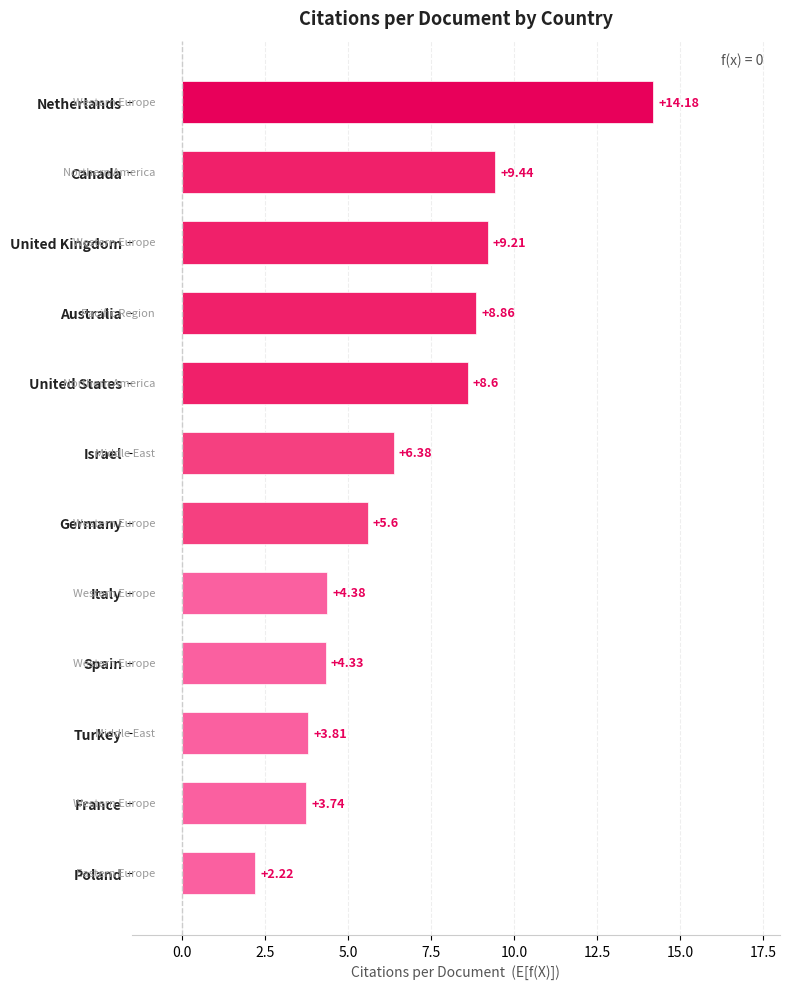

Rank the categories by value from highest to lowest.

Netherlands, Canada, United Kingdom, Australia, United States, Israel, Germany, Italy, Spain, Turkey, France, Poland